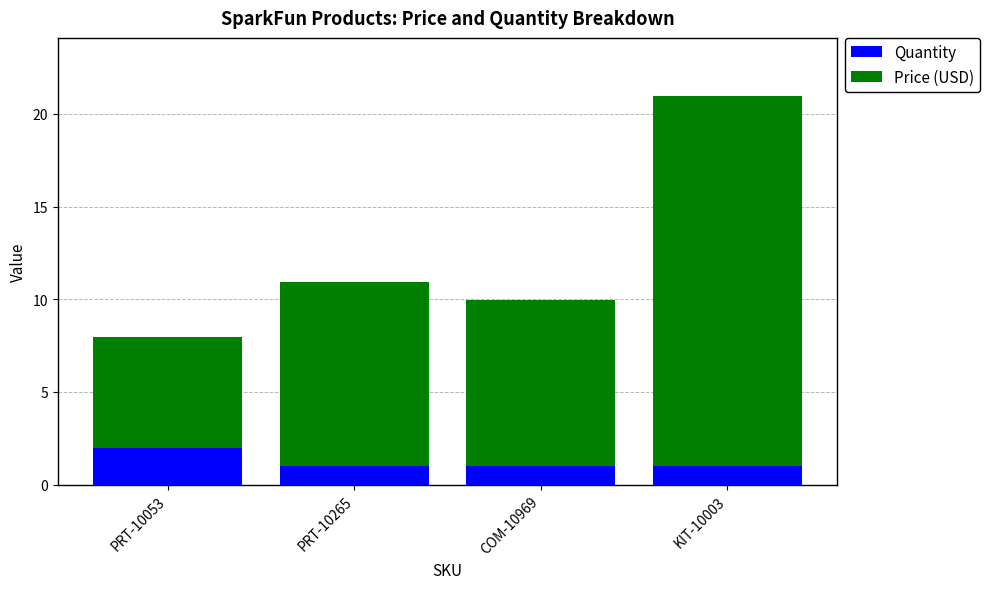

At which category is the sum across all series the highest?

KIT-10003